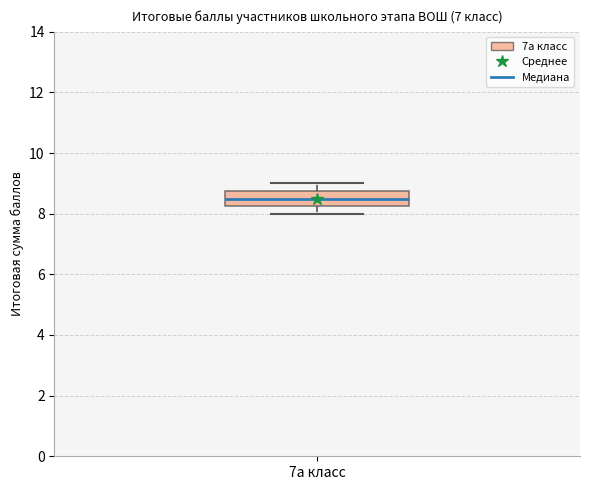

Read this box plot against the y-axis: the position of the median line, the range covered by the box, and the ends of both whiskers. The values are not printed on the chart, so give them approximately, as read against the axis.

median 8.6, box 8.2 to 8.8, whiskers 8.0 to 9.0